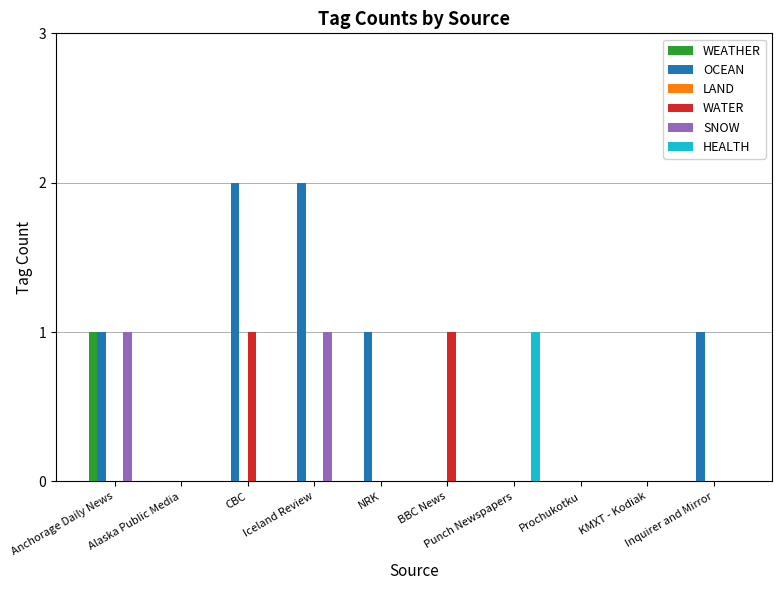

How many series are shown in this chart?

5